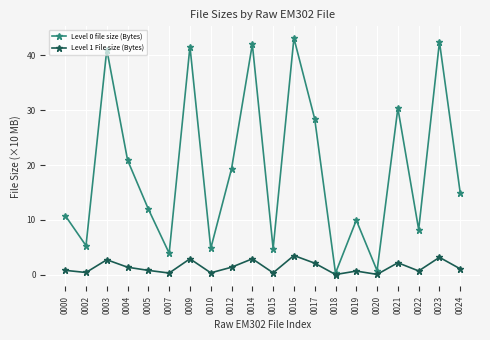

What is the value of the Level 0 file size (Bytes) point at the 16th from the left?

0.7